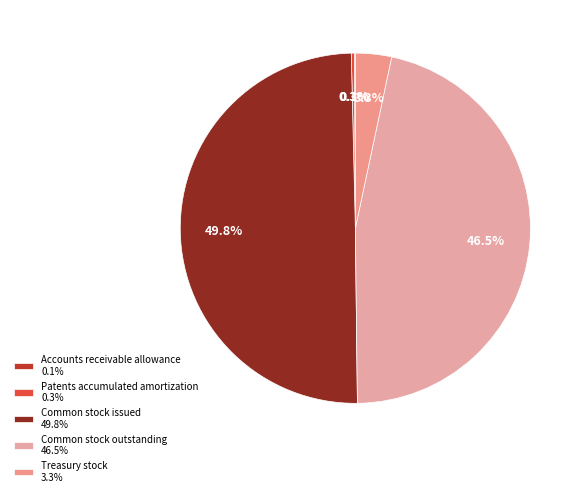

How many slices are in this pie chart?

5